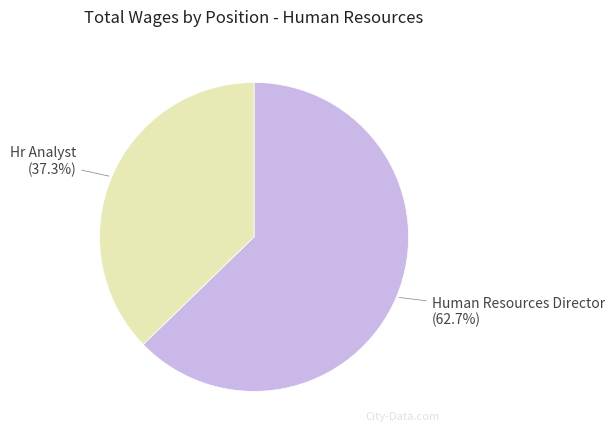

Which category has the smallest portion of the pie?

Hr Analyst